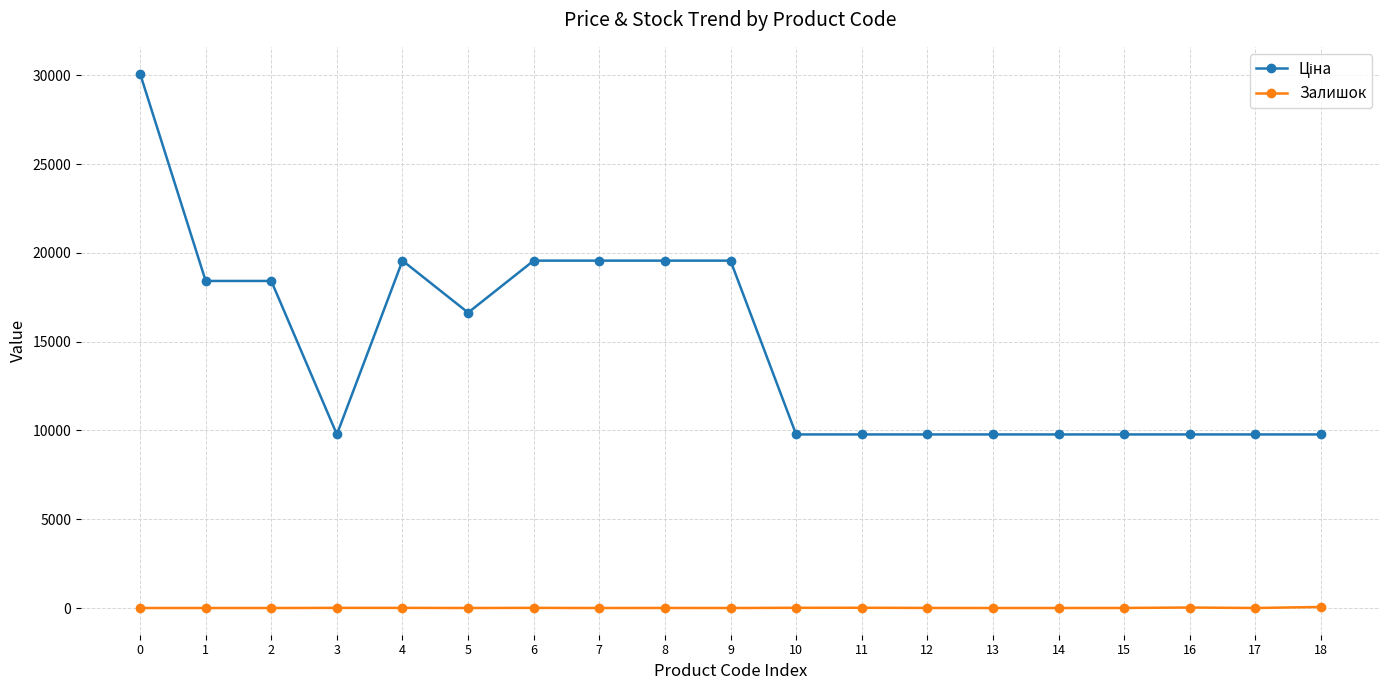

What is the total value across all series at 9?

19564.9